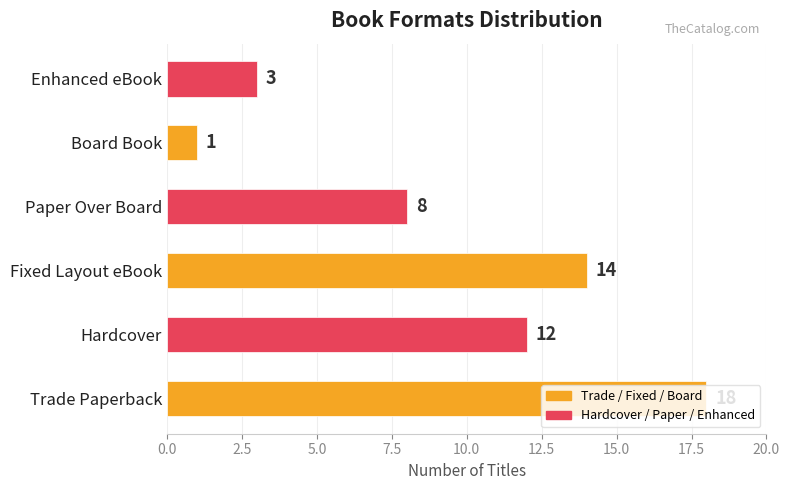

What is the maximum value shown in the chart?

18